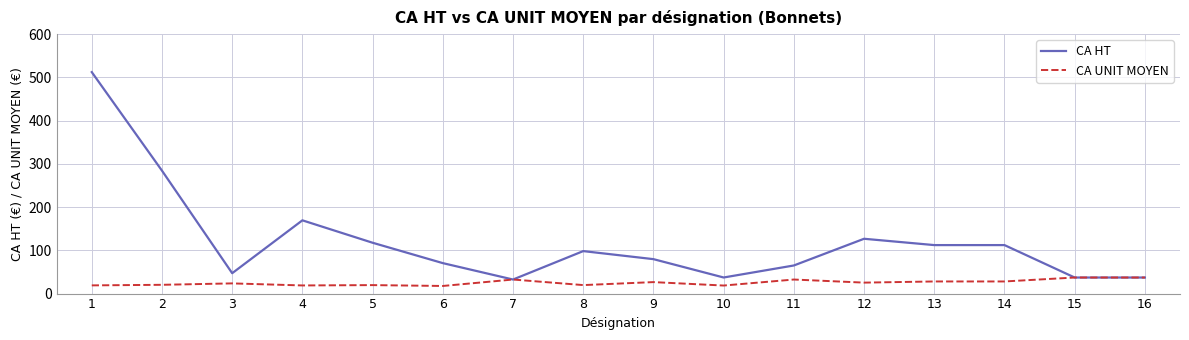

List the series in order of their peak value, highest first.

CA HT, CA UNIT MOYEN